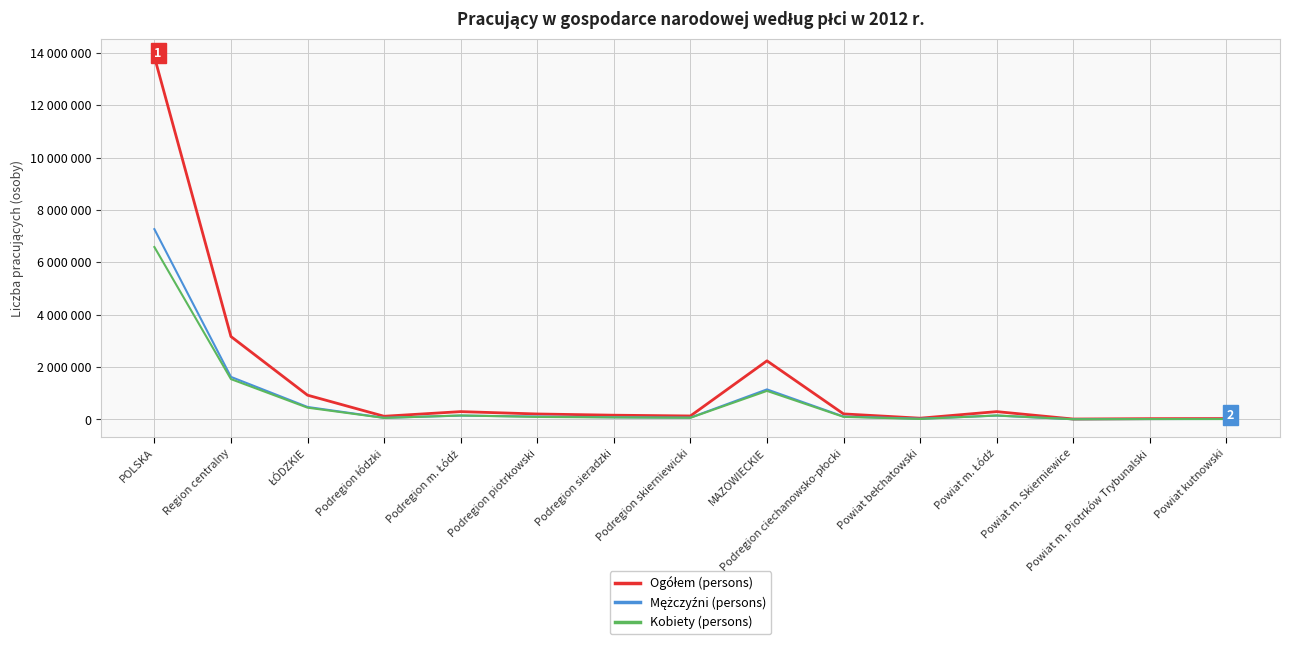

What is the difference between the Ogółem (persons) values at Powiat m. Piotrków Trybunalski and Podregion ciechanowsko-płocki?

181830